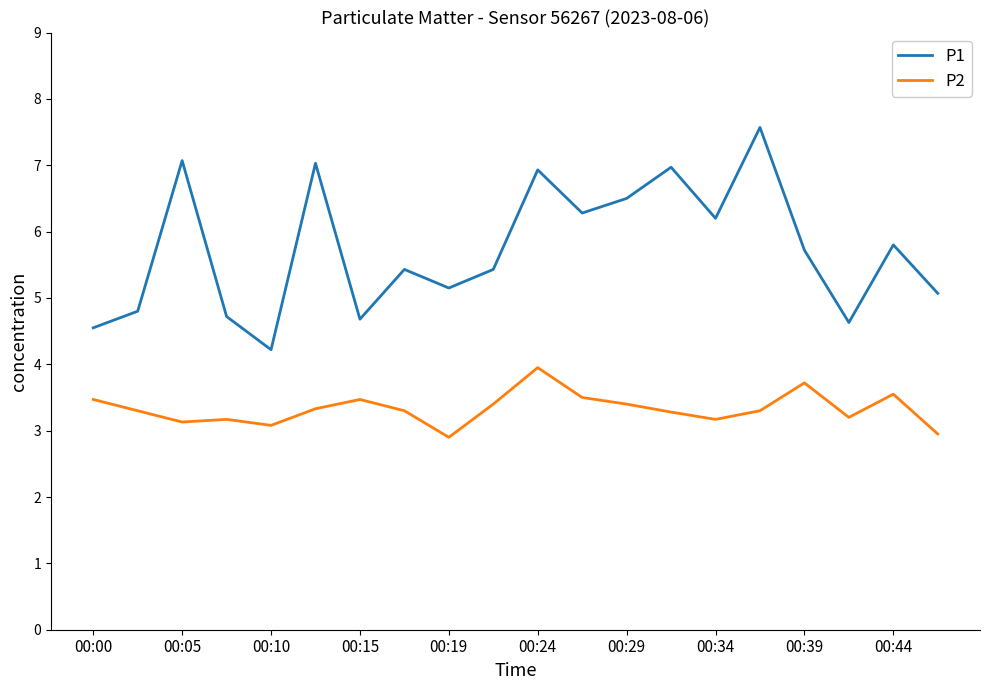

List the series in order of their peak value, highest first.

P1, P2